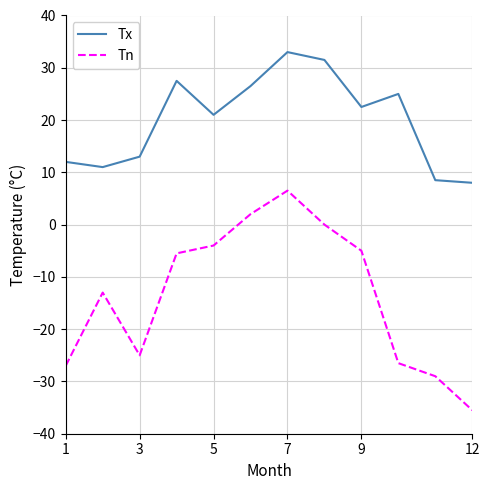

What is the smallest value displayed?

-35.5